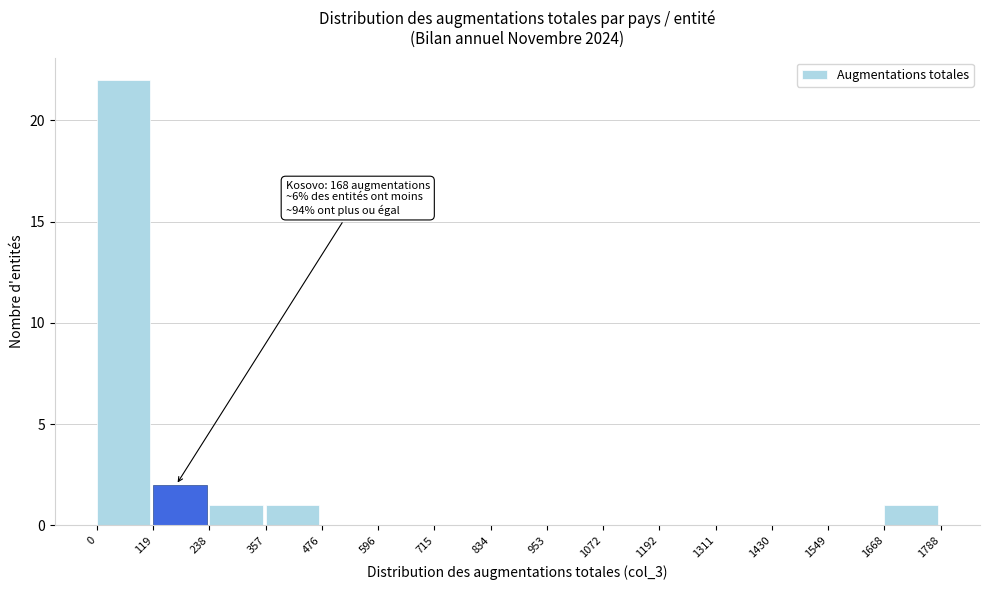

Which range on the x-axis has the tallest bar?

0 to 119